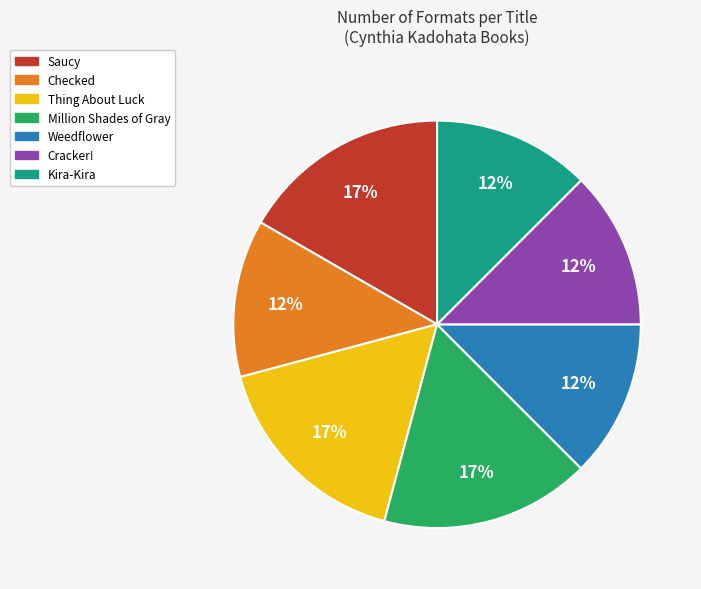

Approximately how many times larger is the value at Million Shades of Gray compared to Saucy?

1.0